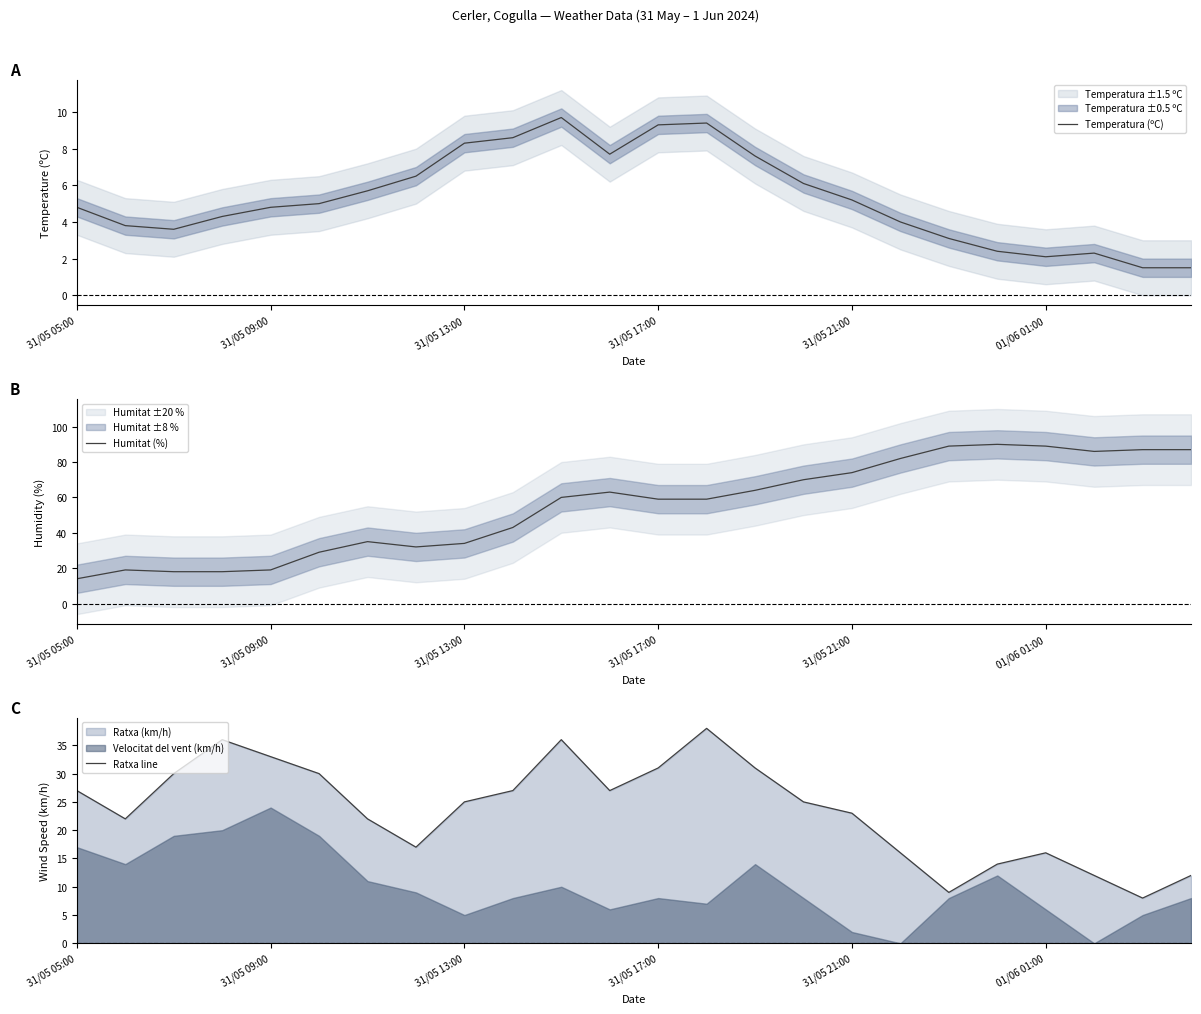

What value does the Temperatura (ºC) series have at 7?

6.5